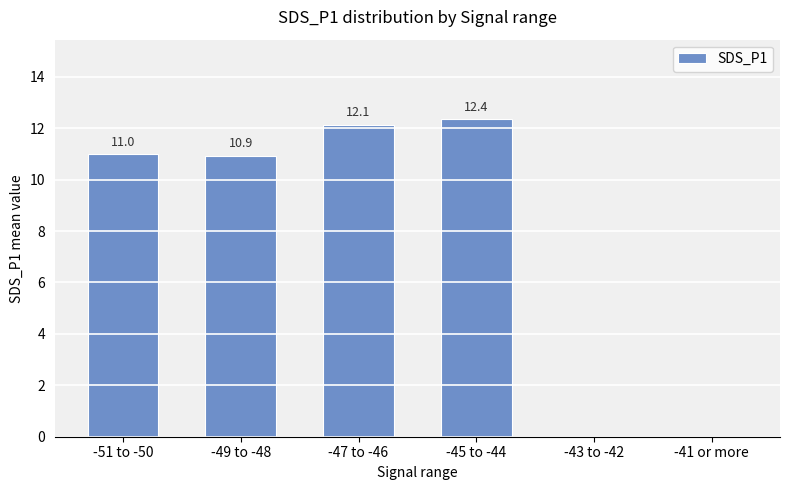

What is the sum of the values at -43 to -42 and -49 to -48?

10.9